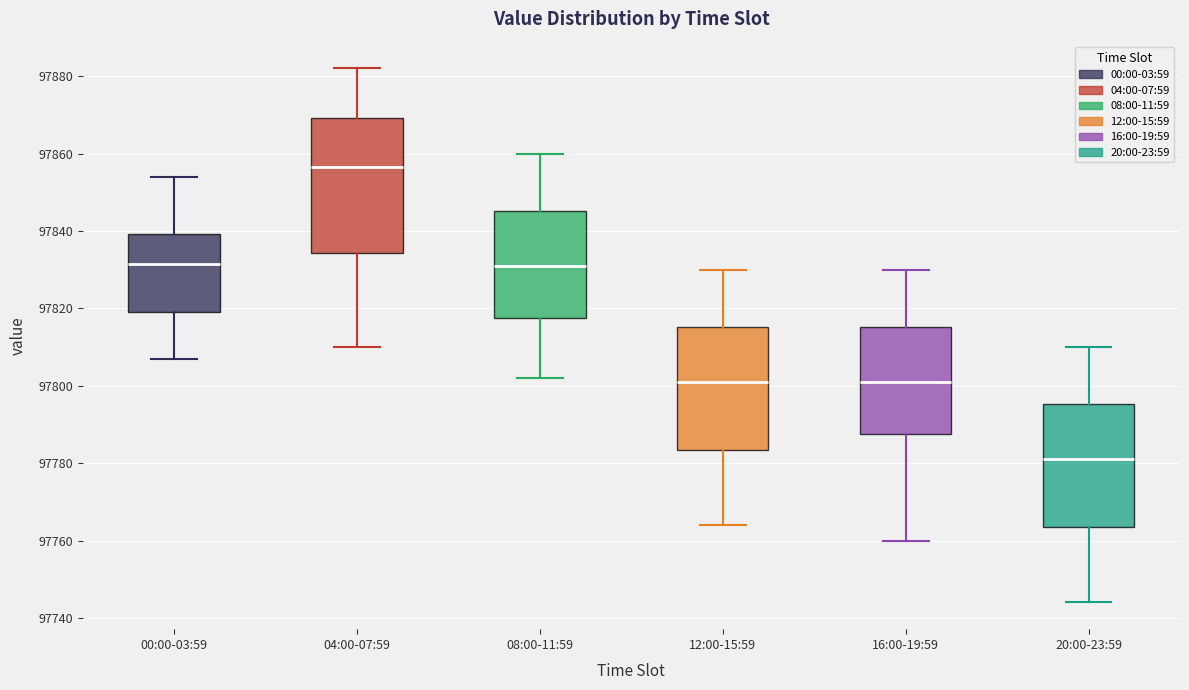

Which box's median line is the lowest?

20:00-23:59